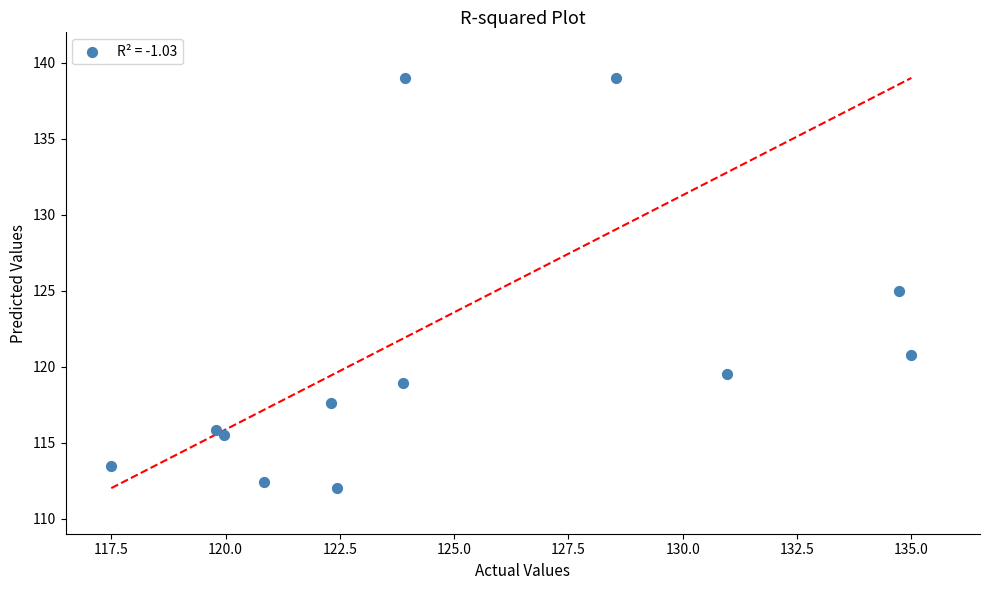

What is the average Y value?

120.7